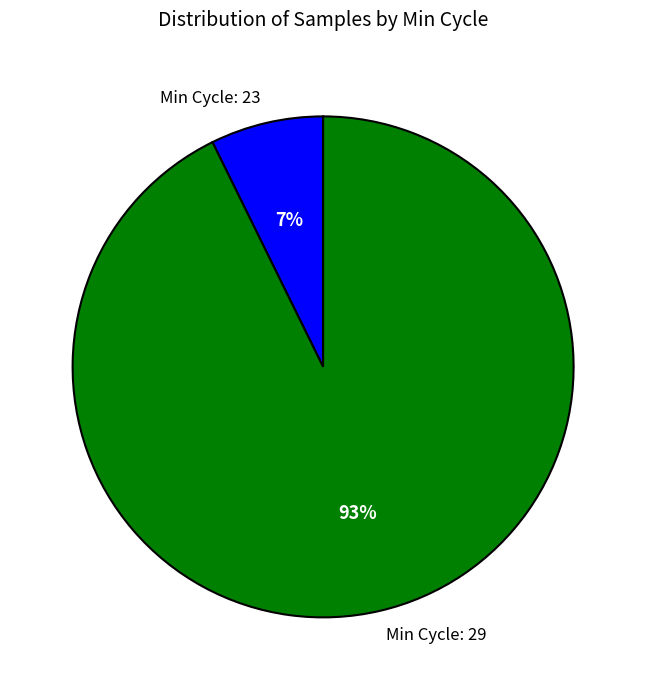

Rank the categories by value from highest to lowest.

Min Cycle: 29, Min Cycle: 23